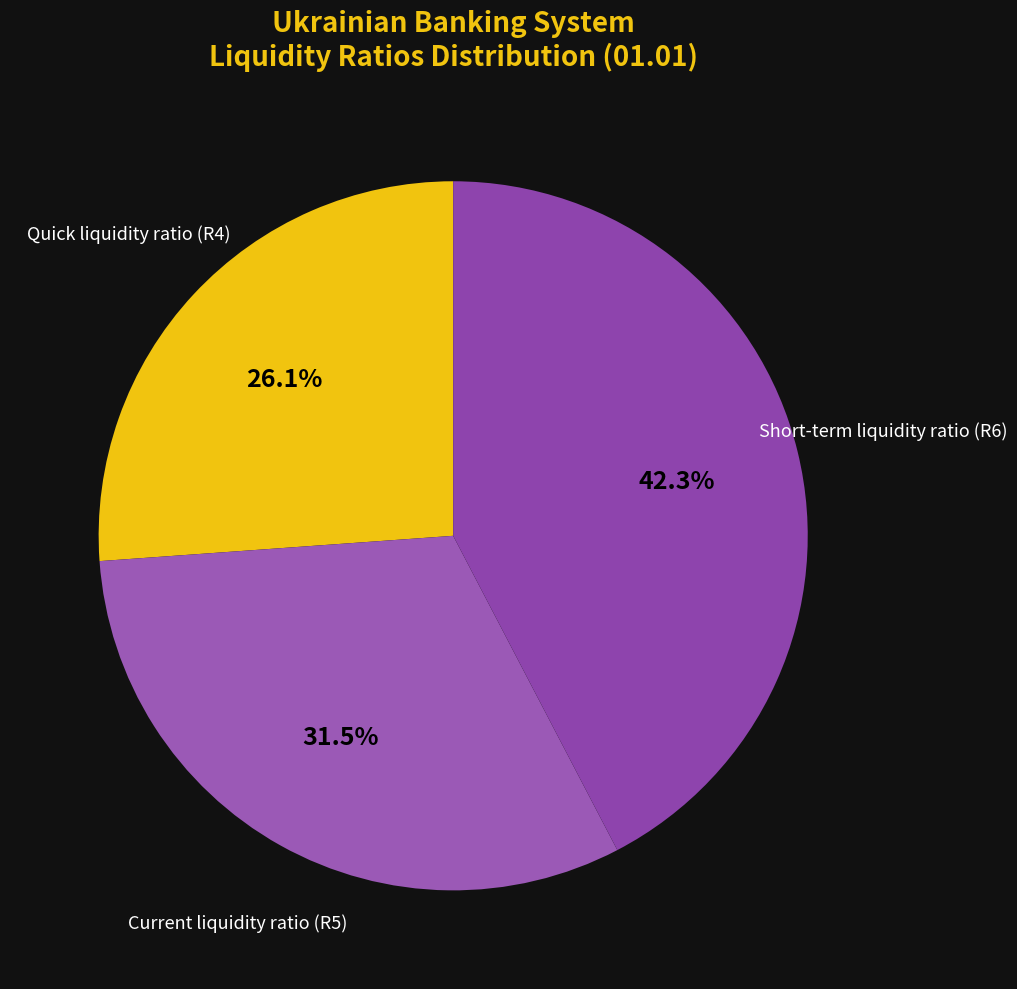

Which category has the biggest portion of the pie?

Short-term liquidity ratio (R6)